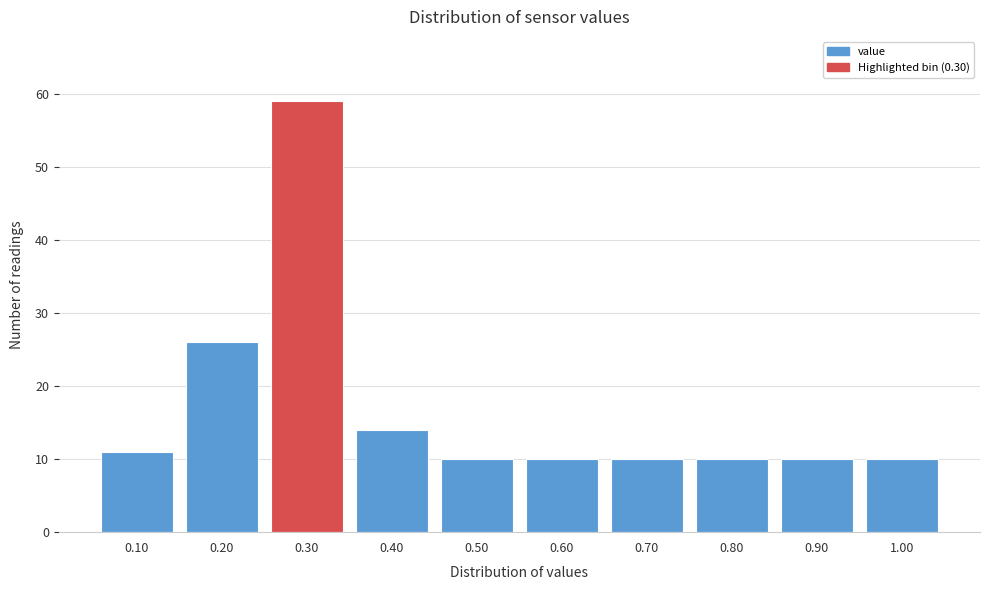

Reading left to right, list every bar in this chart as the range it spans on the x-axis followed by its height. The values are not printed on the chart, so give them approximately, as read against the axis.

0.05 to 0.15: 11
0.15 to 0.25: 26
0.25 to 0.35: 59
0.35 to 0.45: 14
0.45 to 0.55: 10
0.55 to 0.65: 10
0.65 to 0.75: 10
0.75 to 0.85: 10
0.85 to 0.95: 10
0.95 to 1.05: 10